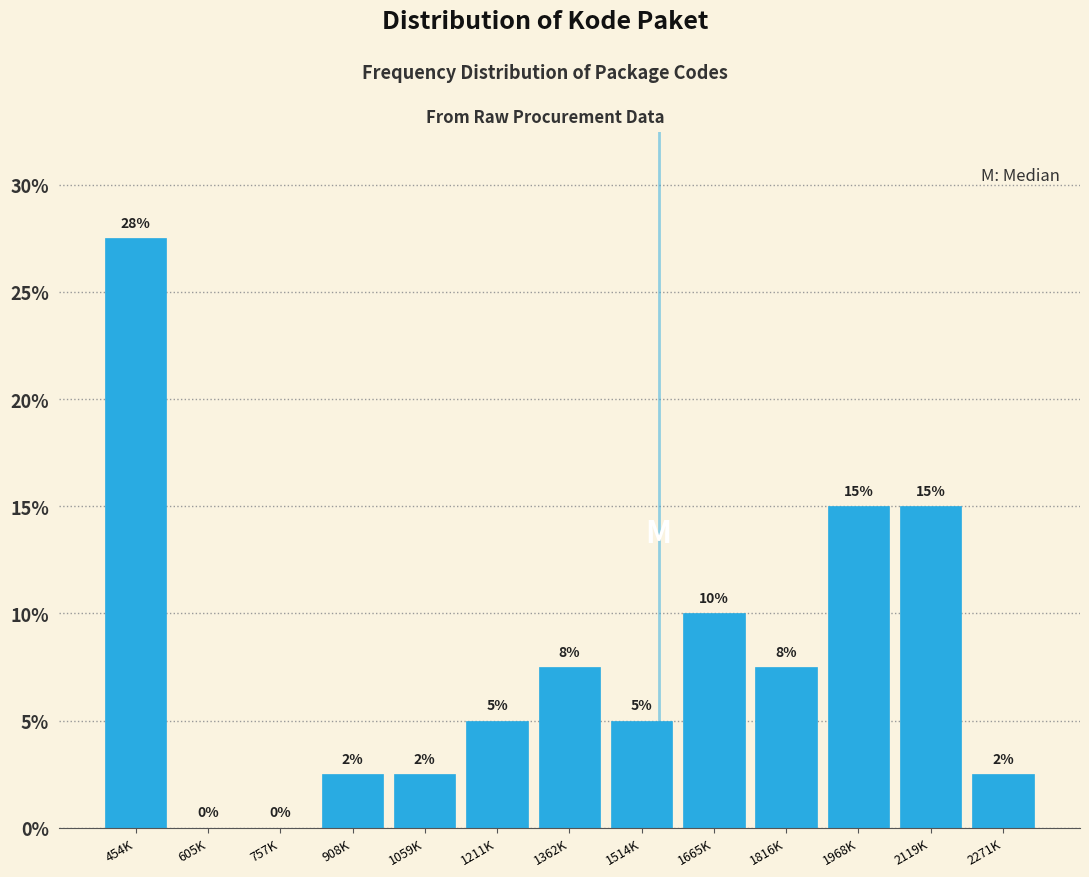

Which category has the highest value across all series?

454K